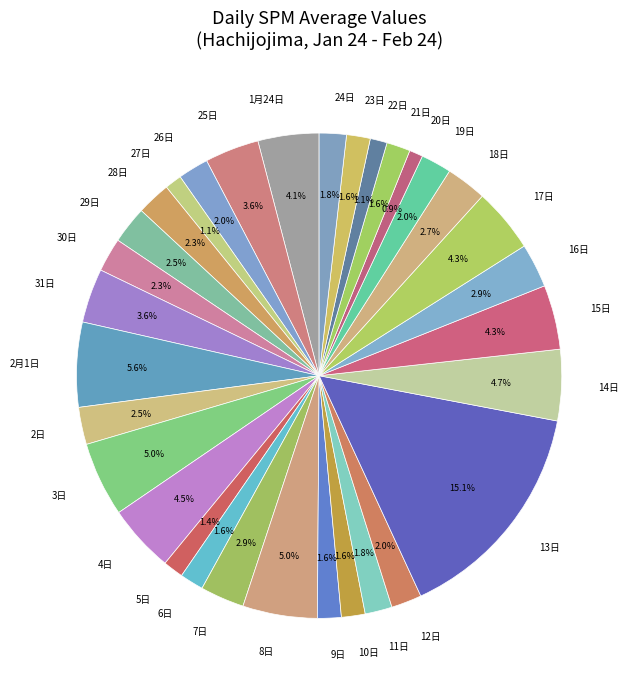

Is the sum of 27日 and 25日 greater than half?

No